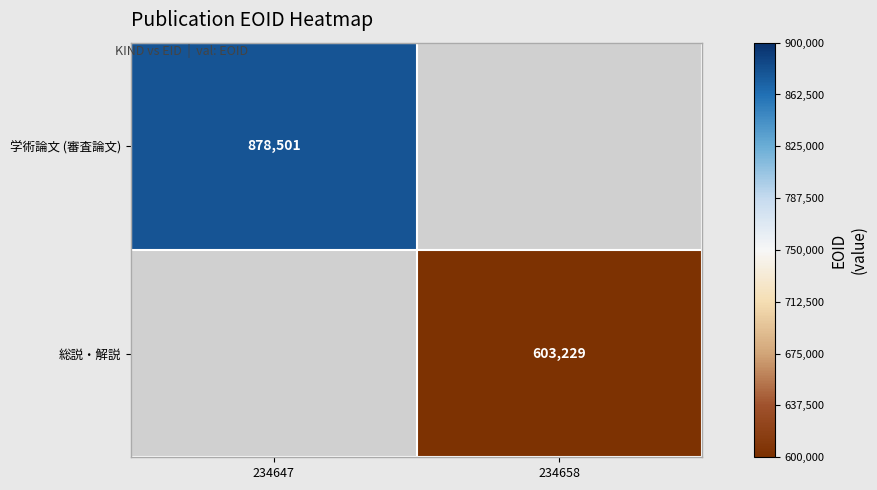

Is it true that 総説・解説 equals 923225 at 234658?

False